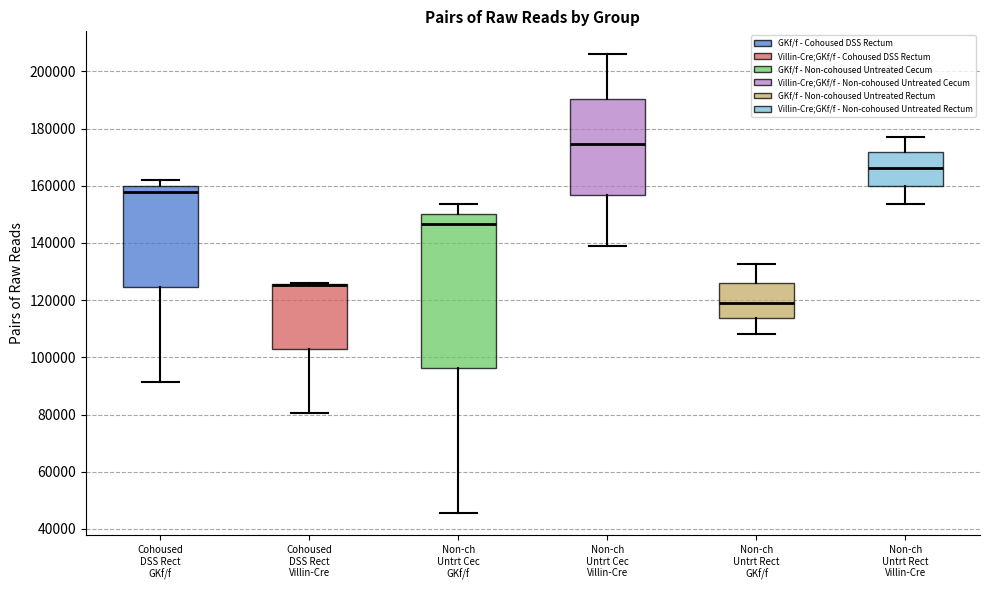

Reading left to right, transcribe this box plot: for each box, give where its median line is, the range the box spans, and where its two whiskers end, as read against the y-axis. The values are not printed on the chart, so give them approximately, as read against the axis.

Cohoused DSS Rect GKf/f: median 158000, box 124000 to 160000, whiskers 92000 to 162000
Cohoused DSS Rect Villin-Cre: median 126000 (drawn on the box's upper edge), box 102000 to 126000, whiskers 80000 to 126000
Non-ch Untrt Cec GKf/f: median 146000, box 96000 to 150000, whiskers 46000 to 154000
Non-ch Untrt Cec Villin-Cre: median 174000, box 156000 to 190000, whiskers 138000 to 206000
Non-ch Untrt Rect GKf/f: median 120000, box 114000 to 126000, whiskers 108000 to 132000
Non-ch Untrt Rect Villin-Cre: median 166000, box 160000 to 172000, whiskers 154000 to 178000